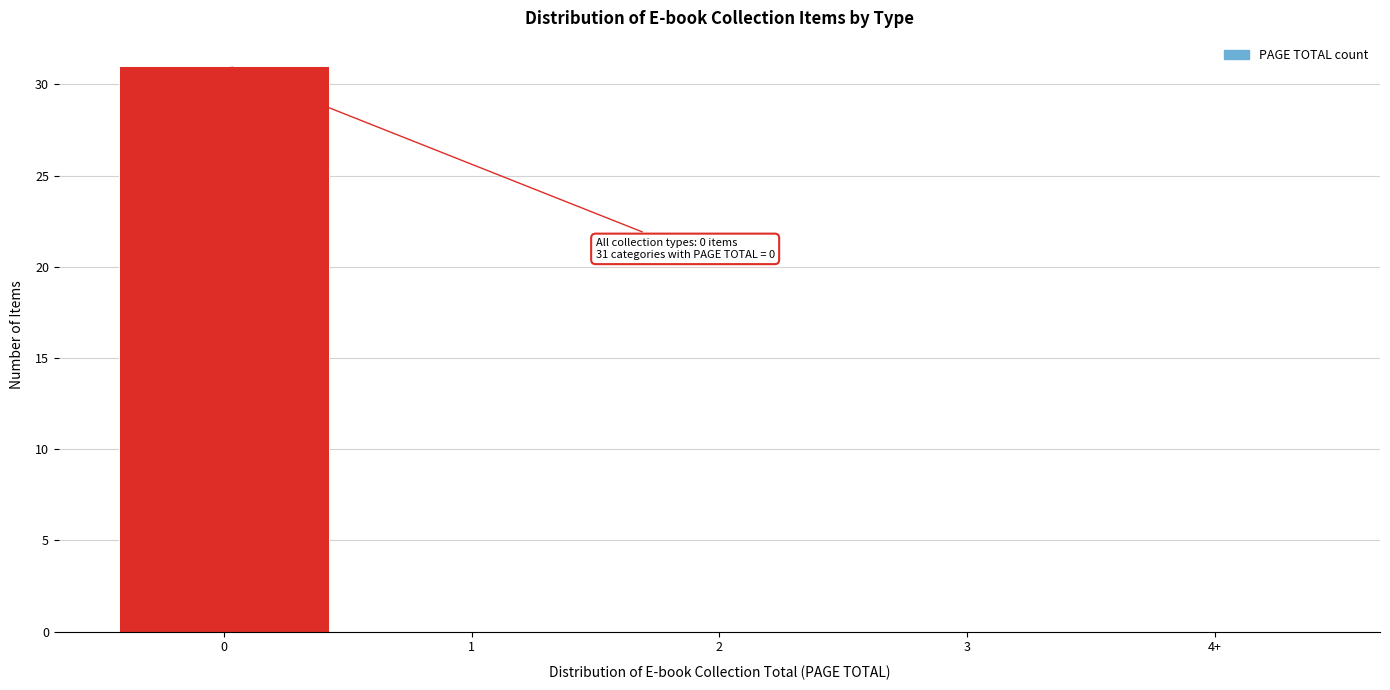

Reading left to right, list all the values displayed in this chart.

0=31	1=0	2=0	3=0	4+=0